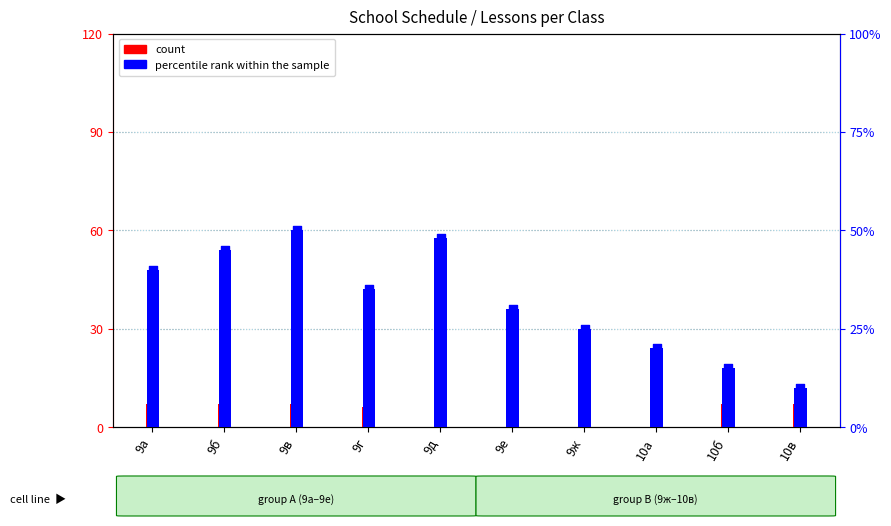

What is the total value across all series at 10б?

22